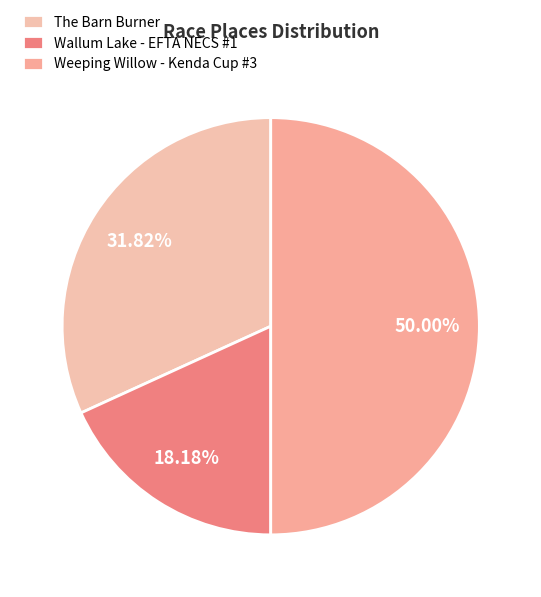

To the nearest percent, what is the combined percentage of The Barn Burner and Weeping Willow - Kenda Cup #3?

82%